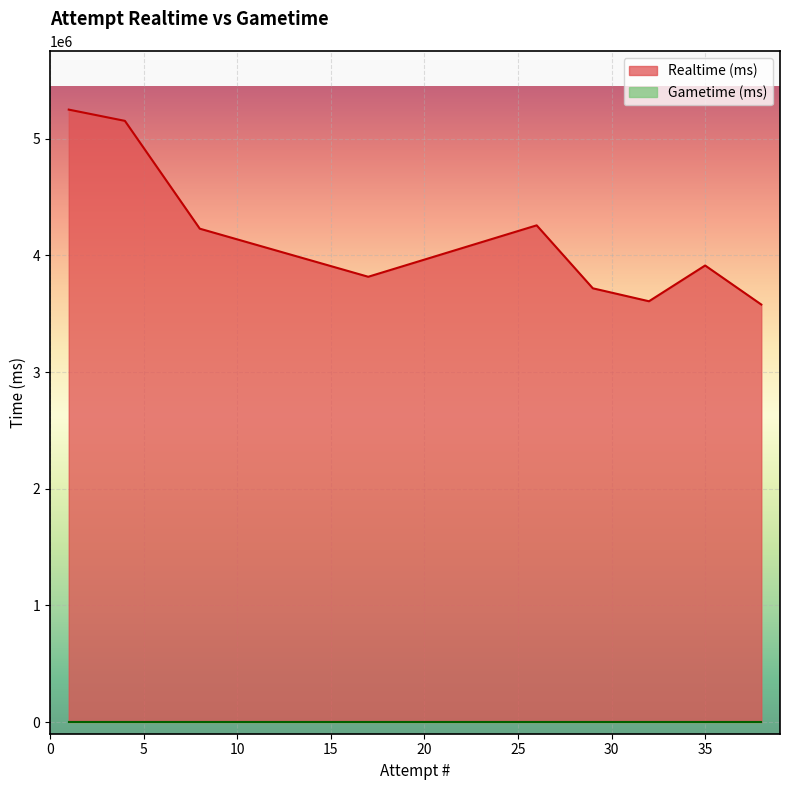

True or false: the data shows 3816903 at 17.

True